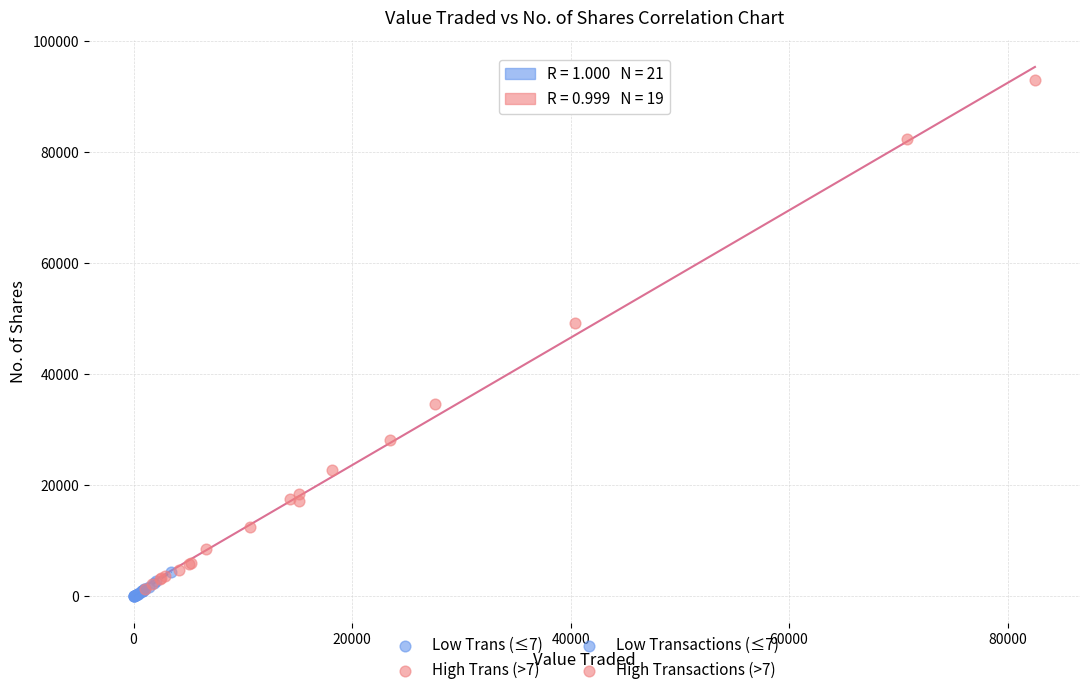

Which series has the widest spread of Y values?

High Trans (>7)